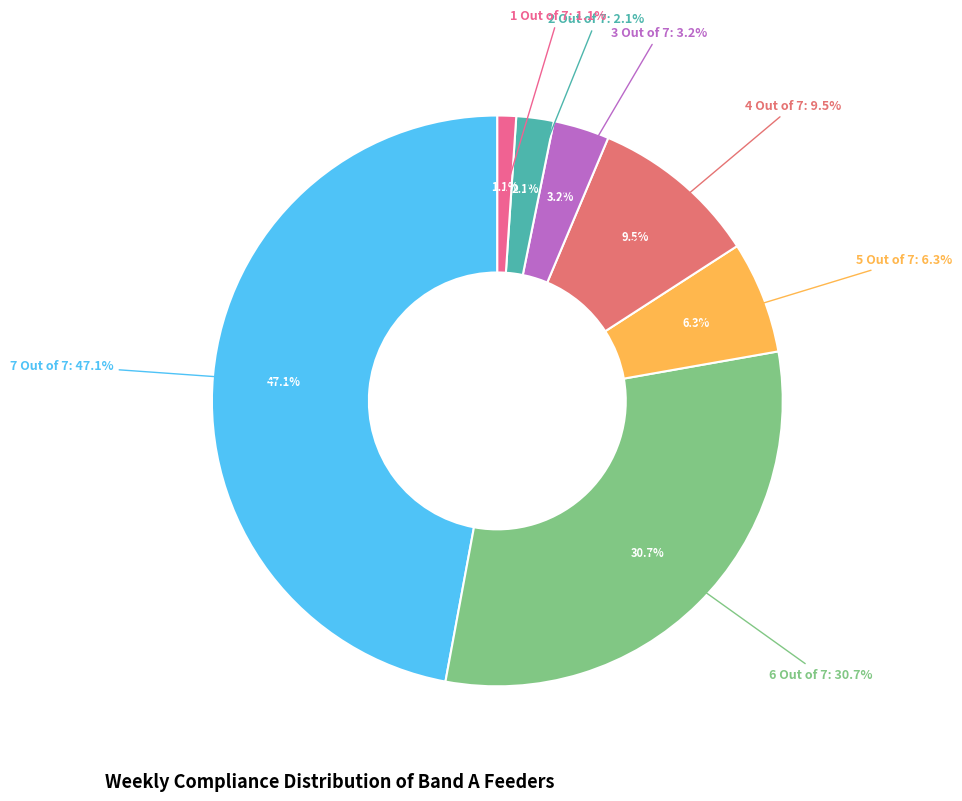

To the nearest percent, what percentage of the pie is 2 Out of 7?

2%